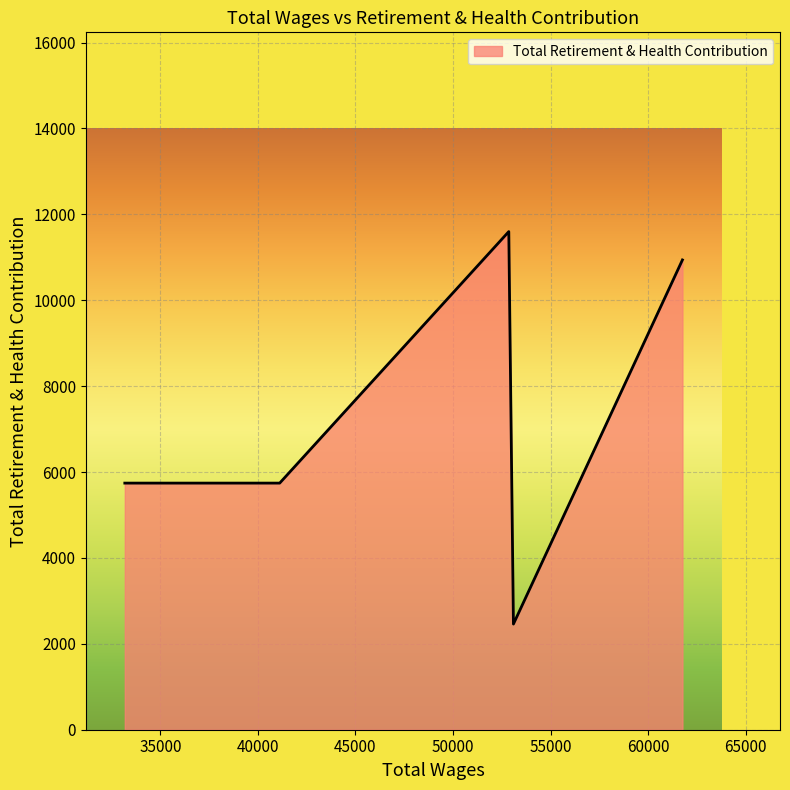

How many interior local peaks (higher than both neighbors) does the data have?

1